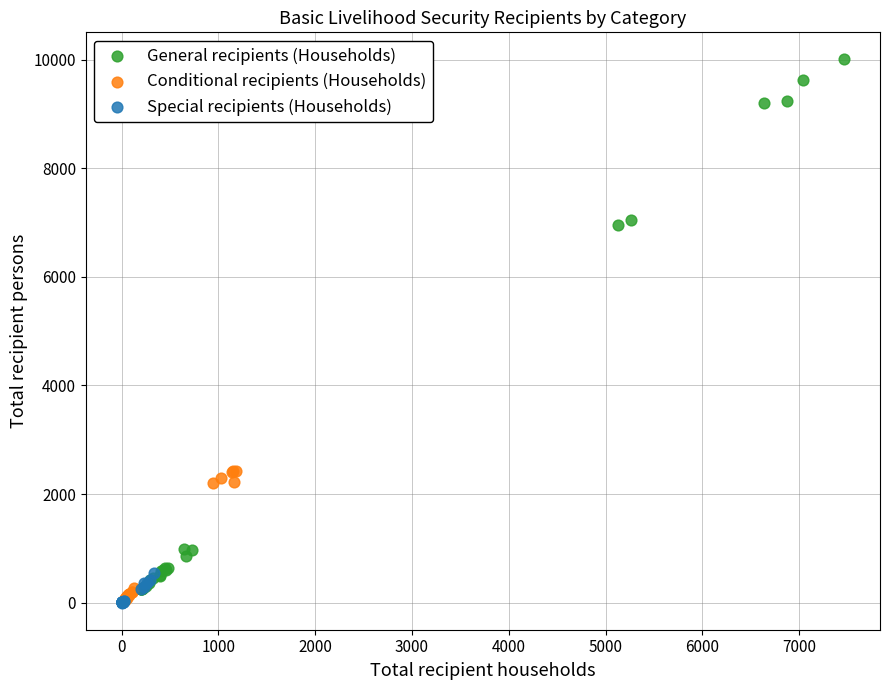

Which series has the largest Y range (max minus min)?

General recipients (Households)